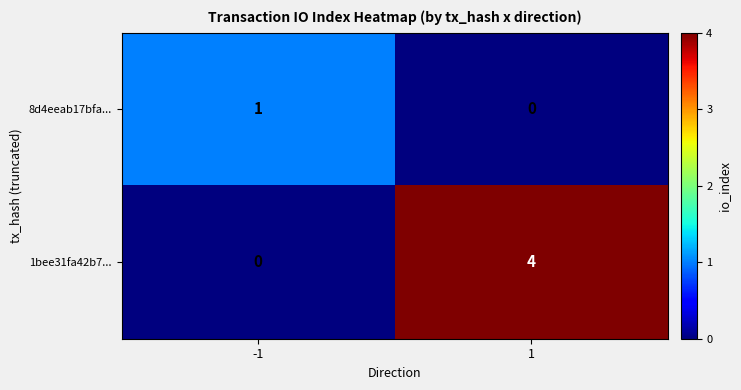

What is the maximum value for 1bee31fa42b7...?

4